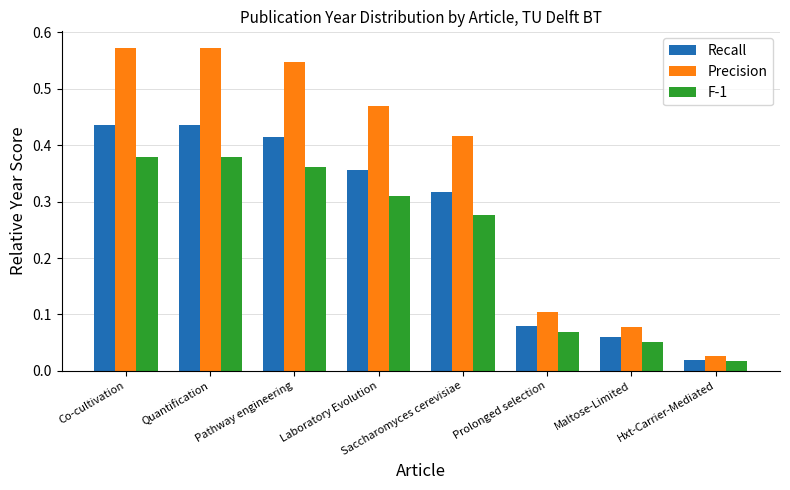

Which series has the largest total across all categories?

Precision